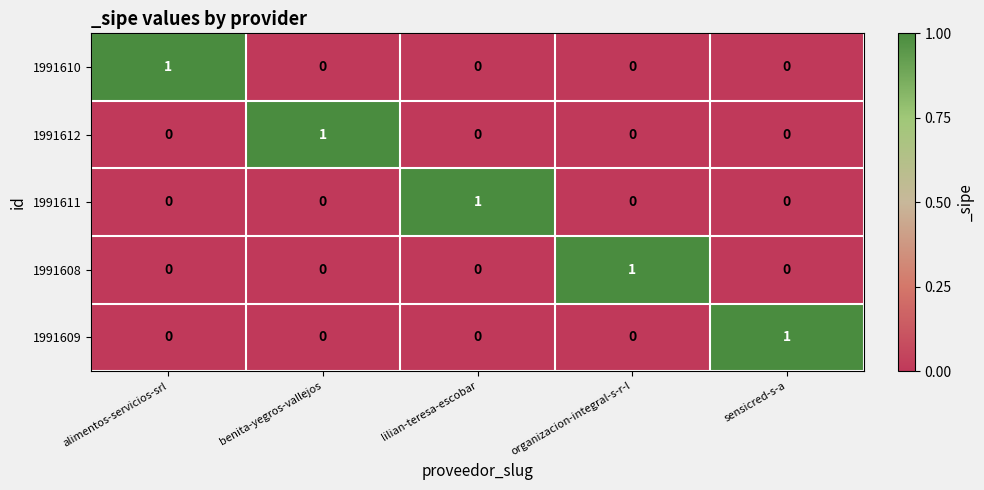

At which label does 1991608 reach its peak?

organizacion-integral-s-r-l